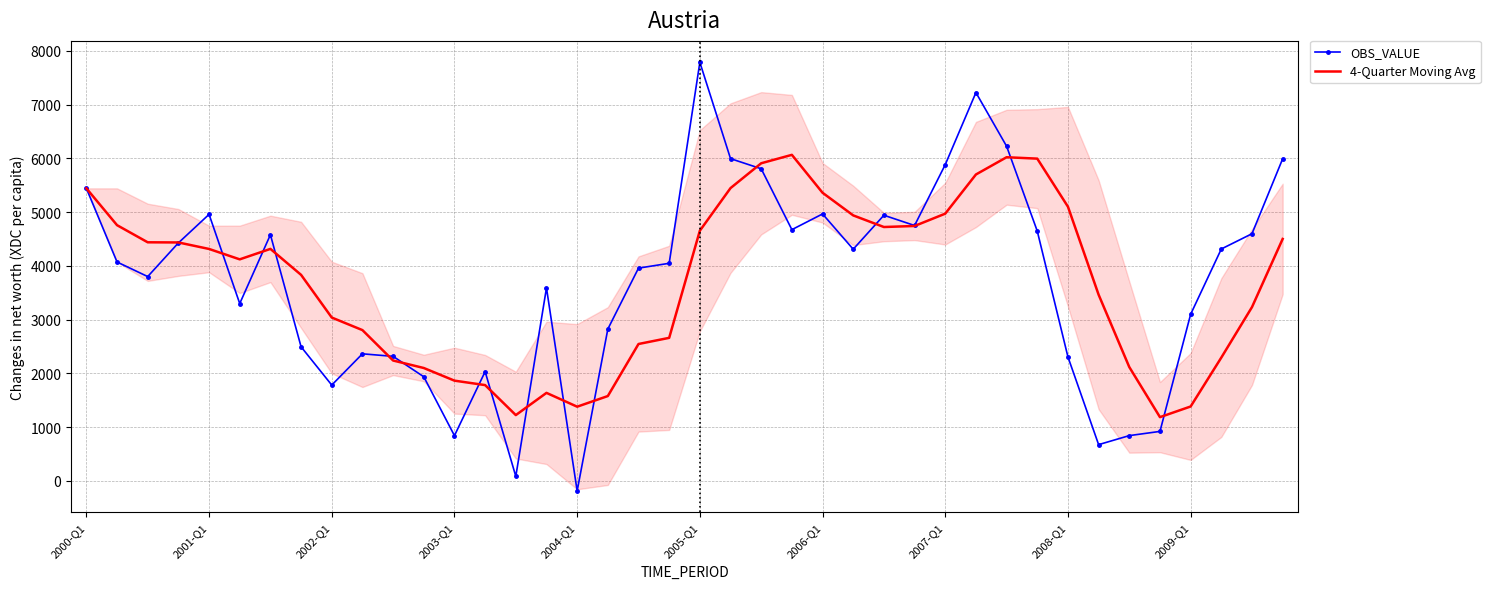

Which series has the largest total across all categories?

OBS_VALUE